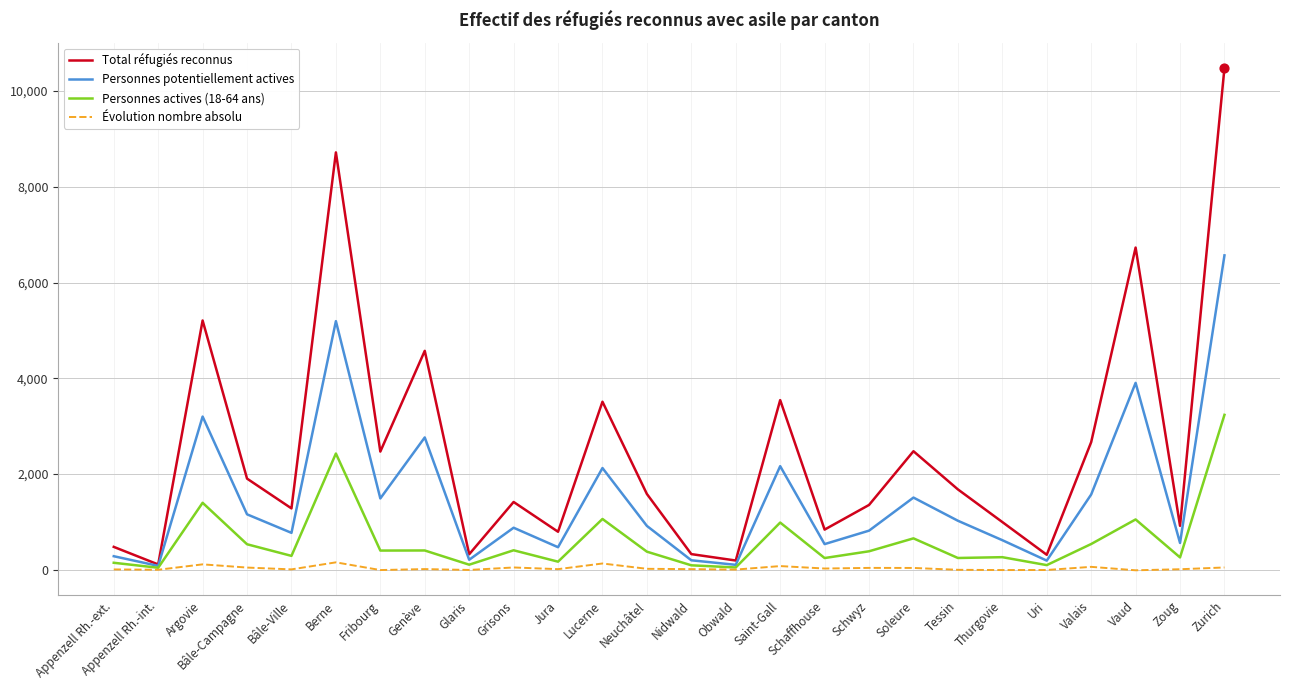

Which series has the largest total across all categories?

Total réfugiés reconnus